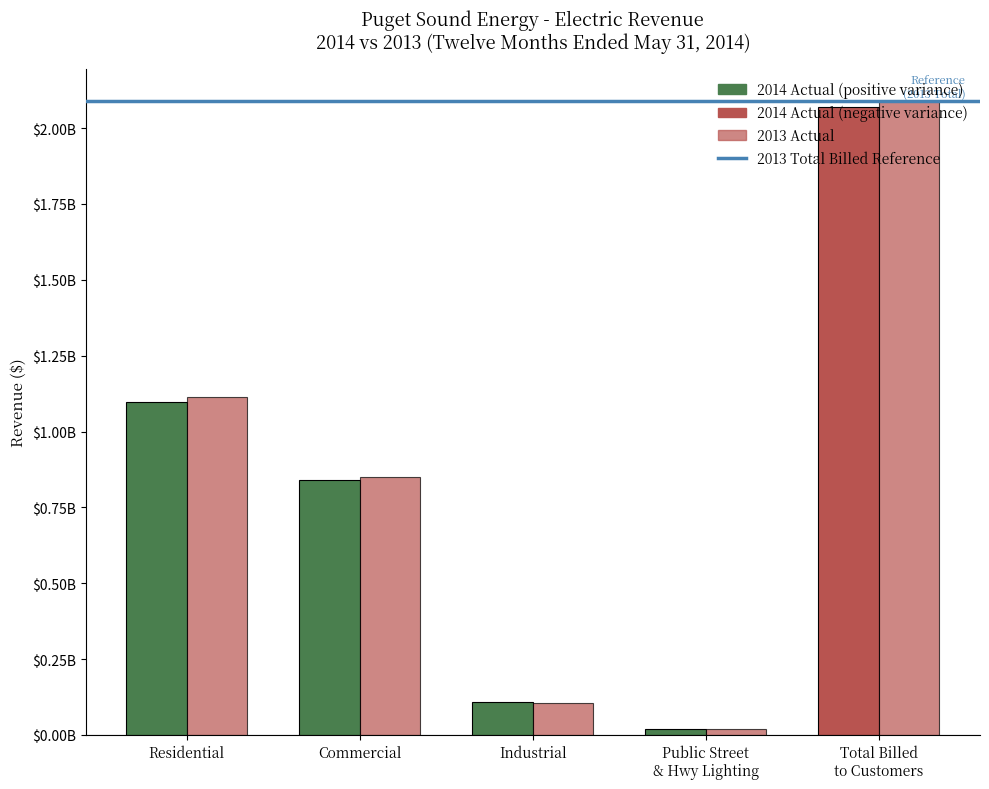

The 2014 Actual series shows 320136649.9 at Residential. True or false?

False